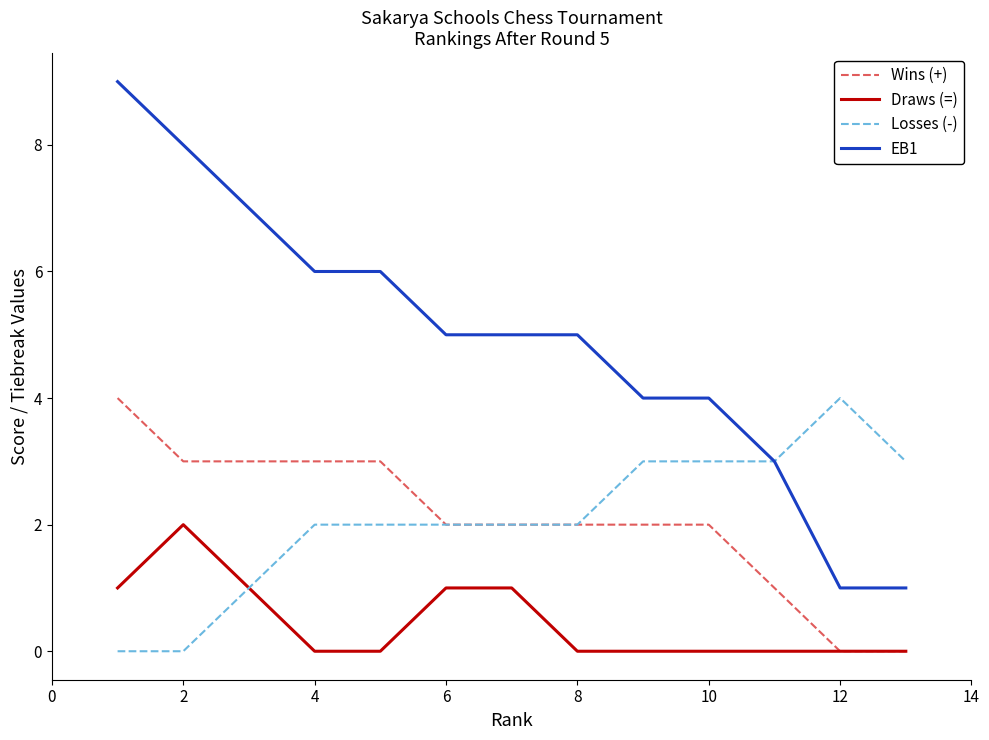

True or false: EB1 and Wins (+) cross at least once.

False